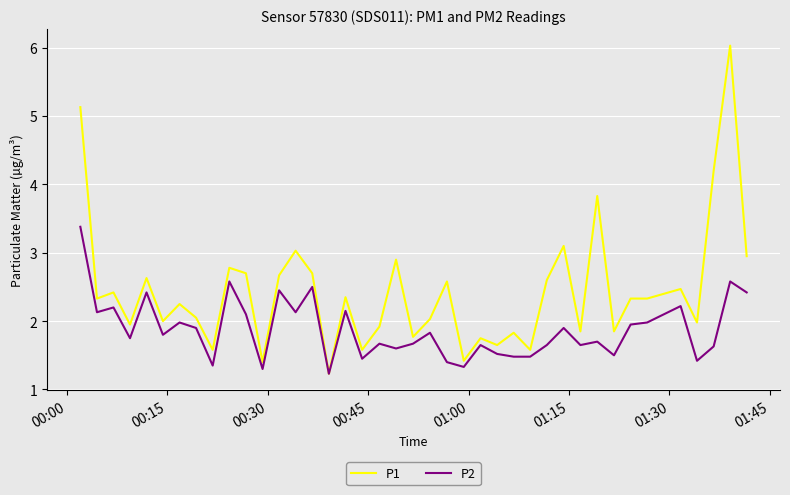

List the series in order of their peak value, highest first.

P1, P2